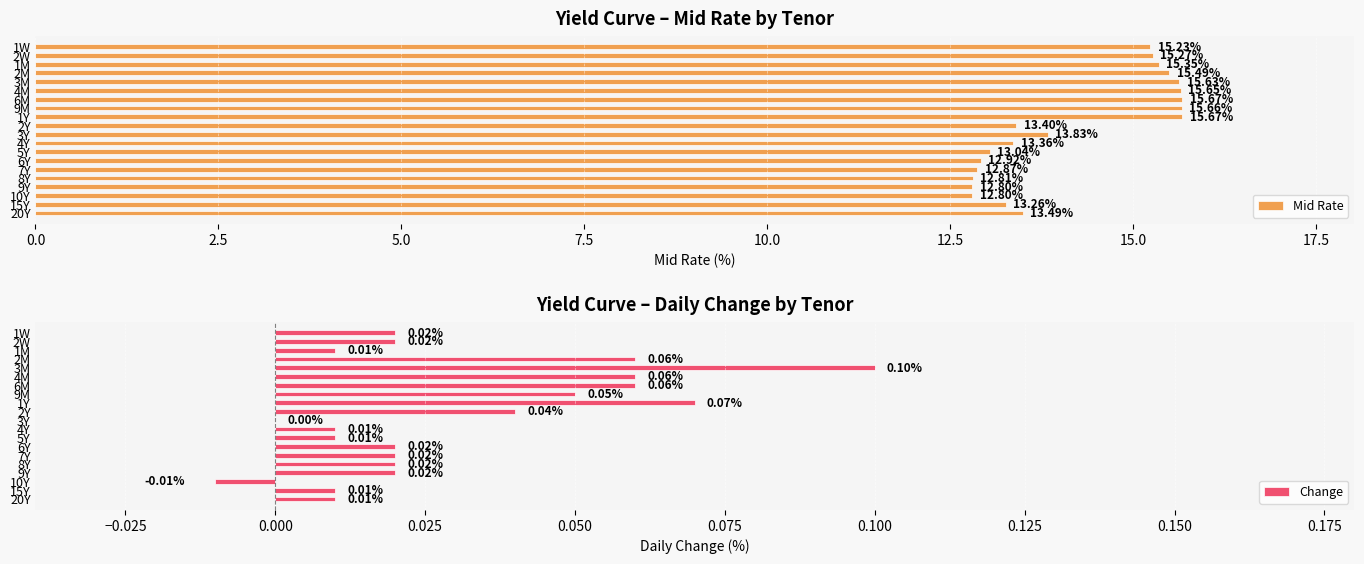

How many distinct data groups are displayed?

2